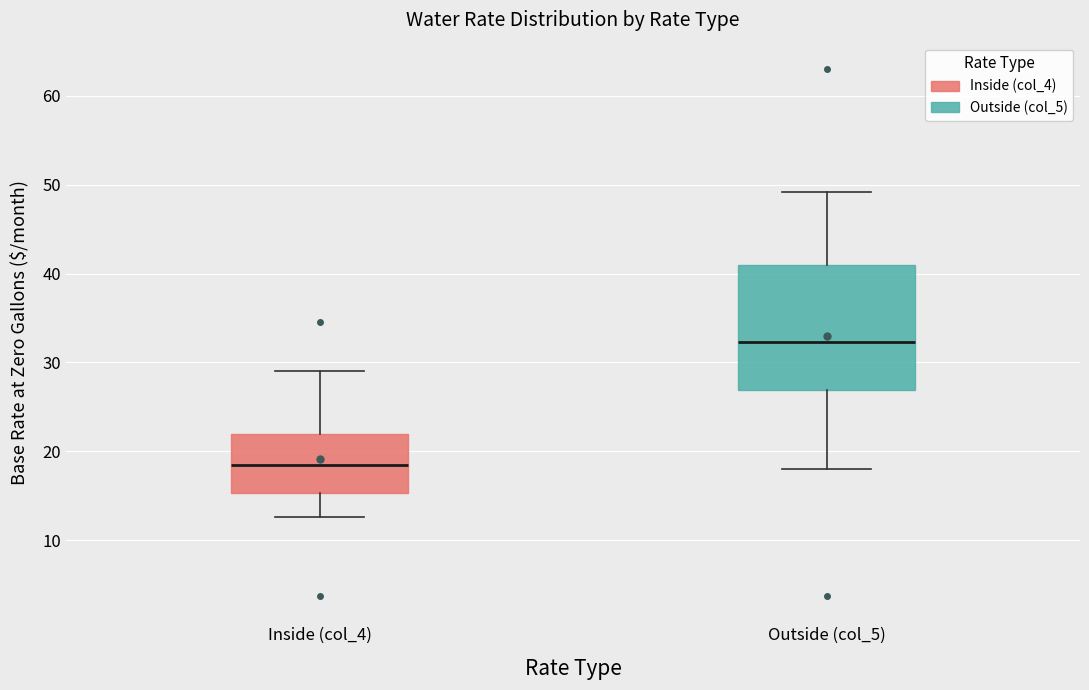

Reading left to right, read every box against the y-axis: the position of its median line, the range the box covers, and the ends of its whiskers. The values are not printed on the chart, so give them approximately, as read against the axis.

Inside (col_4): median 18, box 15 to 22, whiskers 13 to 29
Outside (col_5): median 32, box 27 to 41, whiskers 18 to 49